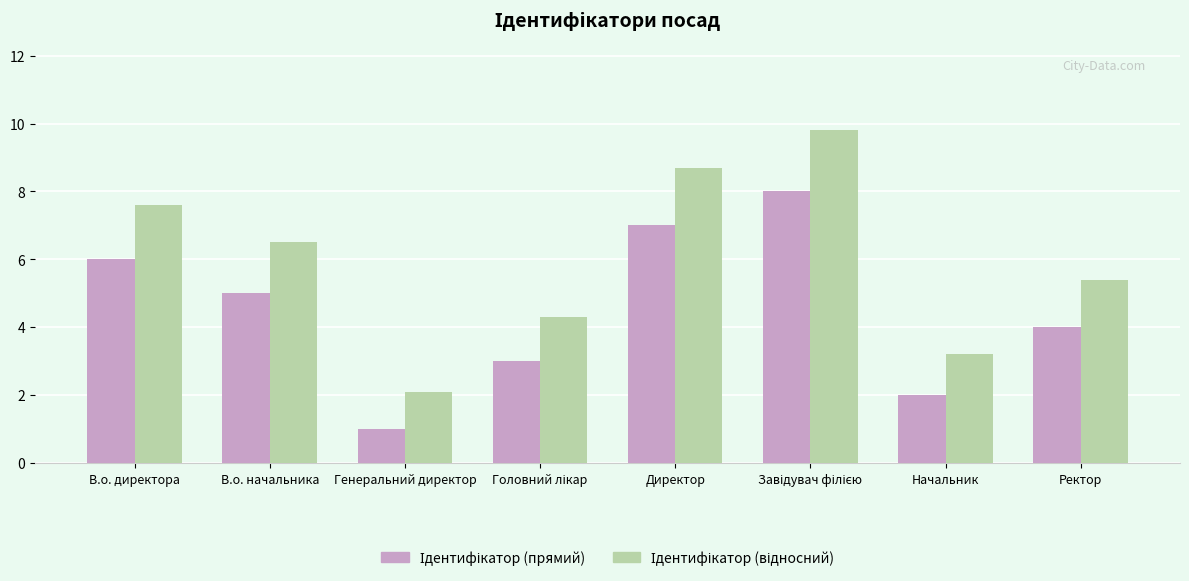

What is the total value across all series at Генеральний директор?

3.1